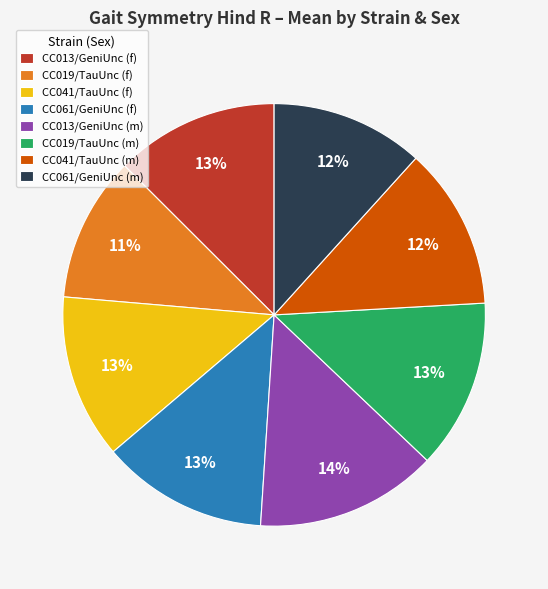

Does any single category account for the majority?

No